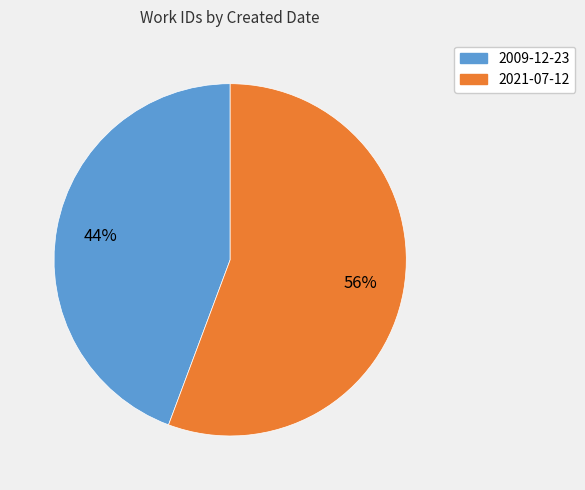

Do 2021-07-12 and 2009-12-23 together represent more than half of the pie?

Yes